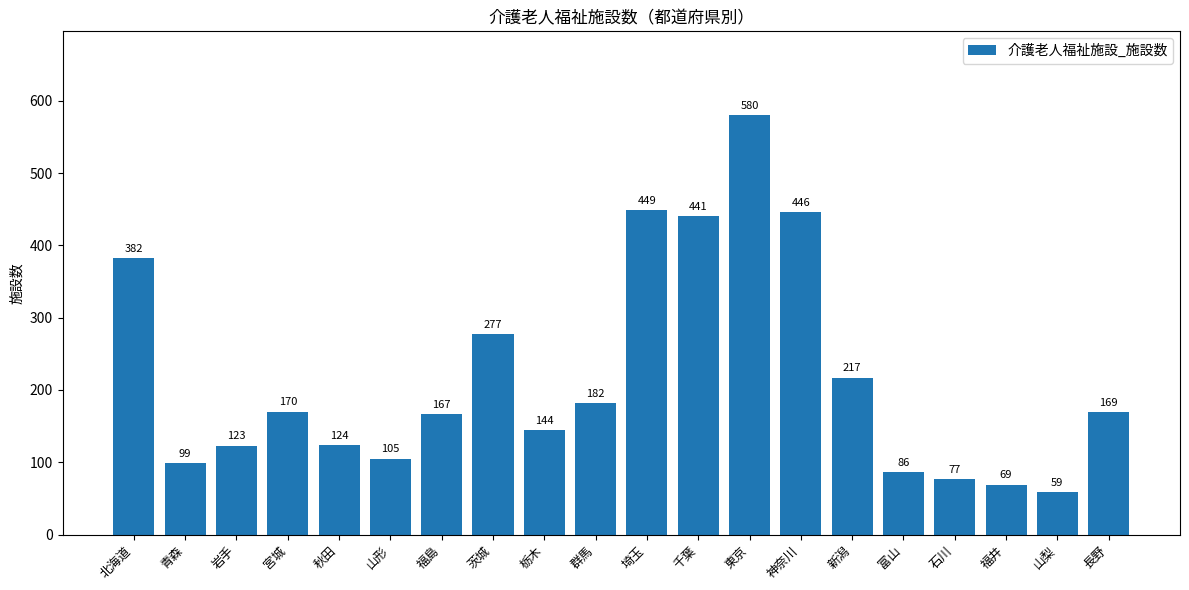

The chart shows a value of 68 at 山形. True or false?

False